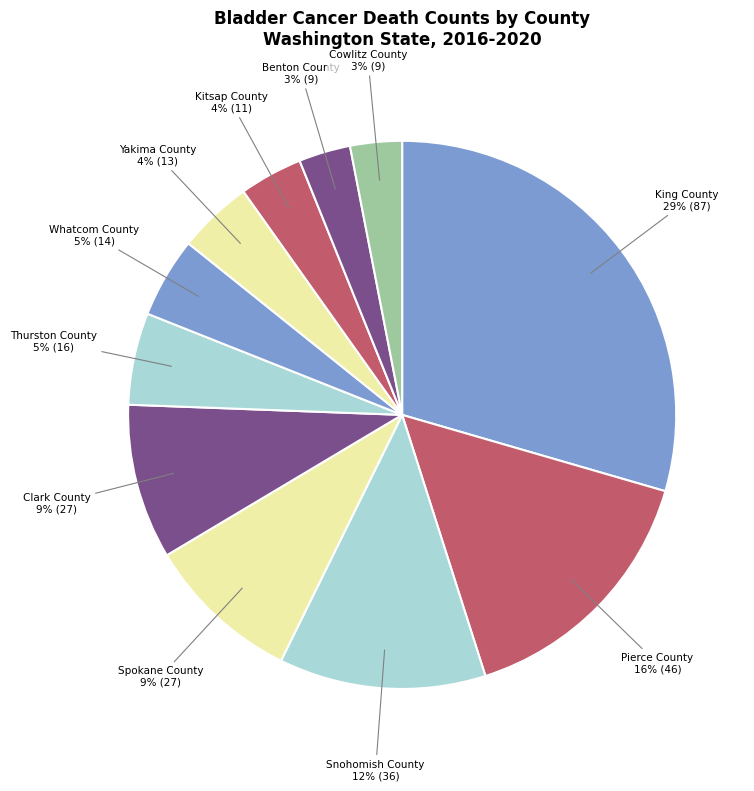

Is it true that Yakima County is 18% of the pie?

False